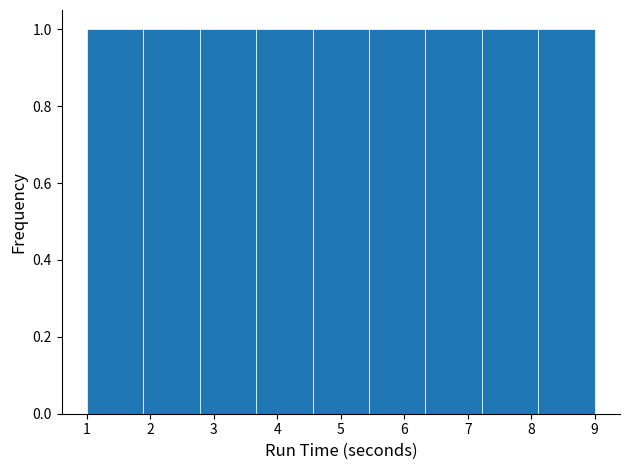

Reading left to right, transcribe this chart: for each bar, give the range it covers on the x-axis and its height. Neither the bar edges nor the heights are printed on the chart, so give them approximately, as read against the axes.

1.0 to 1.9: 1
1.9 to 2.8: 1
2.8 to 3.7: 1
3.7 to 4.6: 1
4.6 to 5.4: 1
5.4 to 6.3: 1
6.3 to 7.2: 1
7.2 to 8.1: 1
8.1 to 9.0: 1